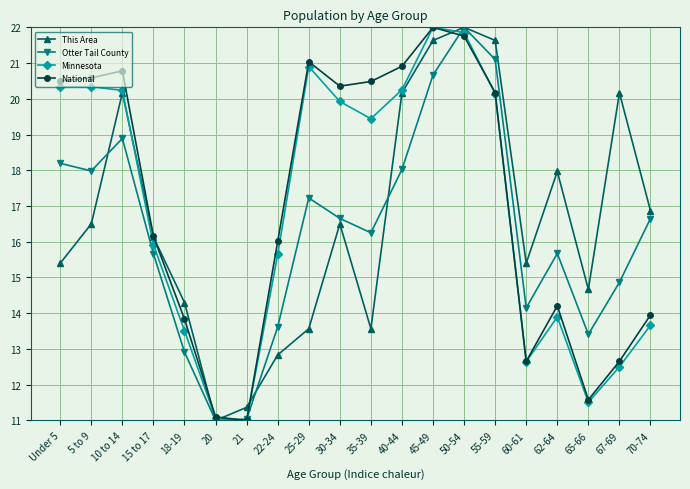

Between Under 5 and 21, which series saw the biggest shift?

National